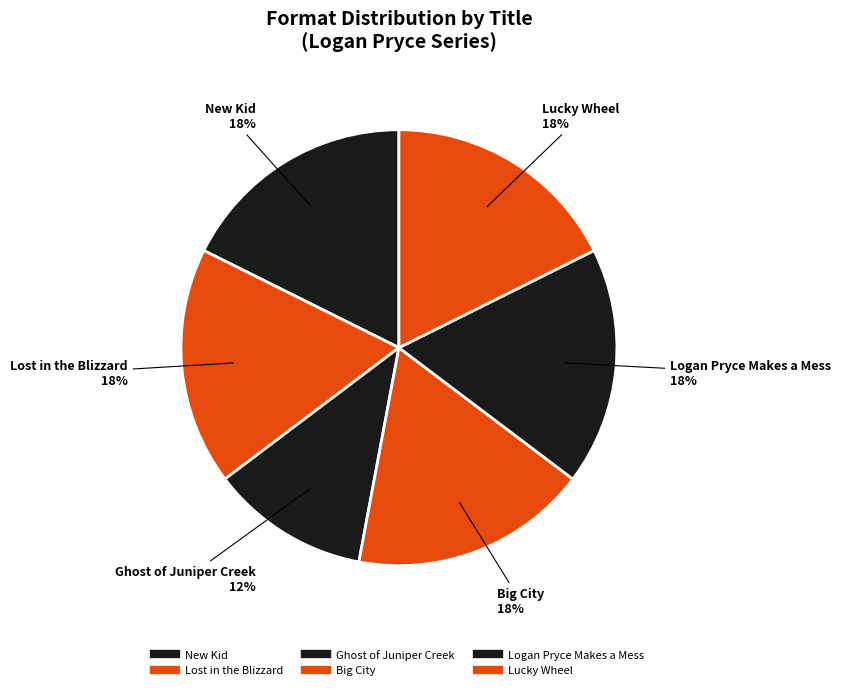

Rank the categories by value from highest to lowest.

New Kid, Lost in the Blizzard, Big City, Logan Pryce Makes a Mess, Lucky Wheel, Ghost of Juniper Creek